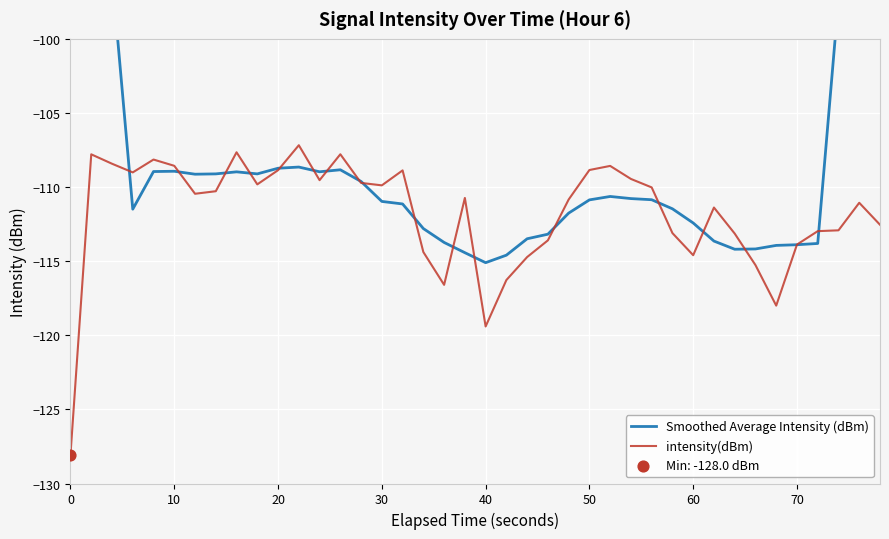

Which series contains the lowest Y value?

intensity(dBm)